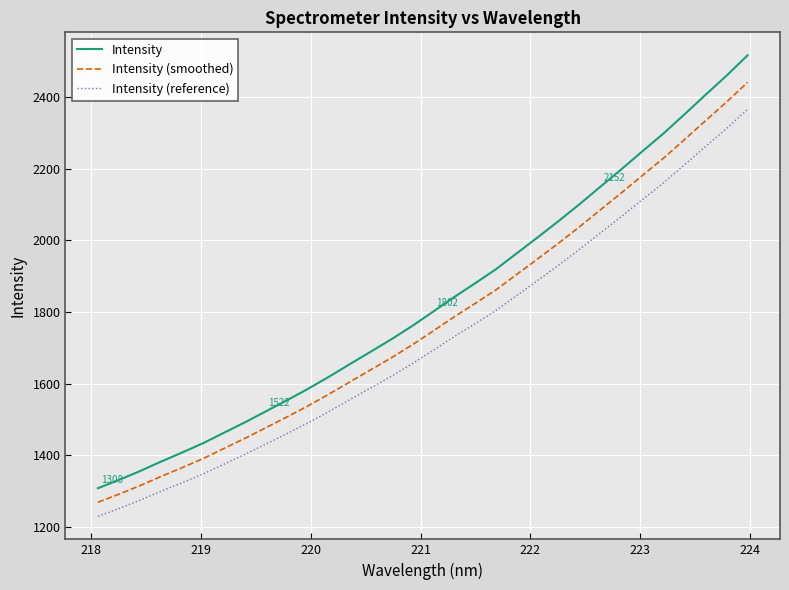

What is the minimum value shown in the chart?

1229.3